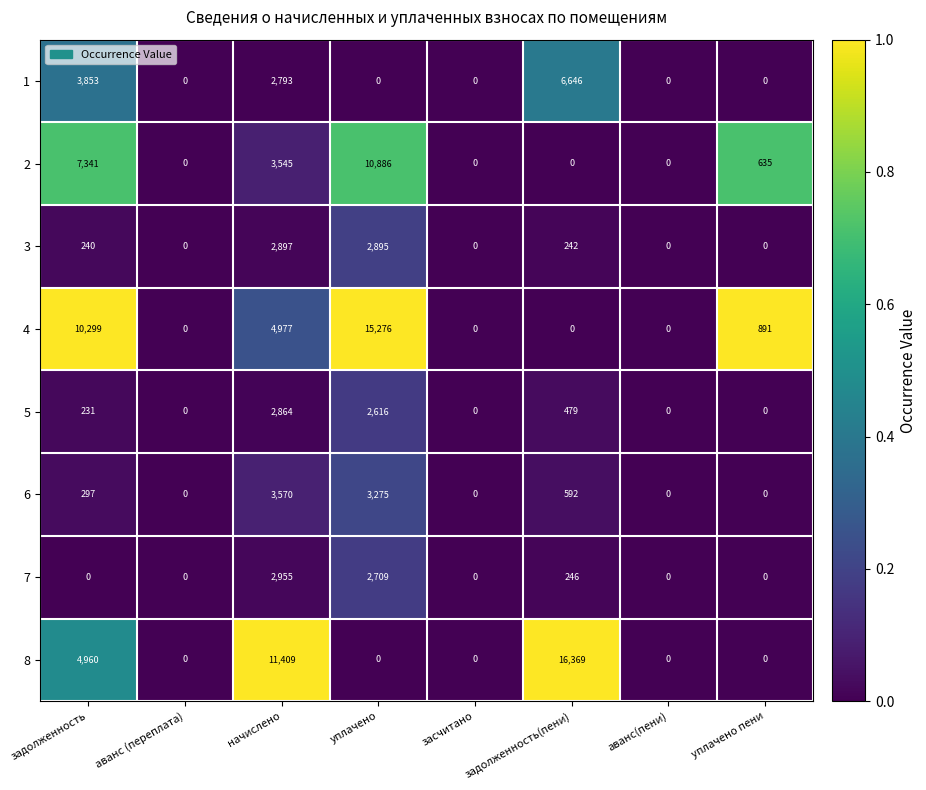

What is the maximum value shown in the chart?

16369